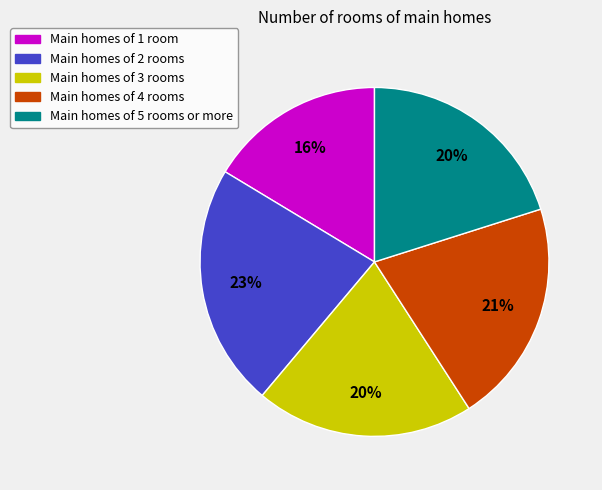

Which category has the biggest portion of the pie?

Main homes of 2 rooms